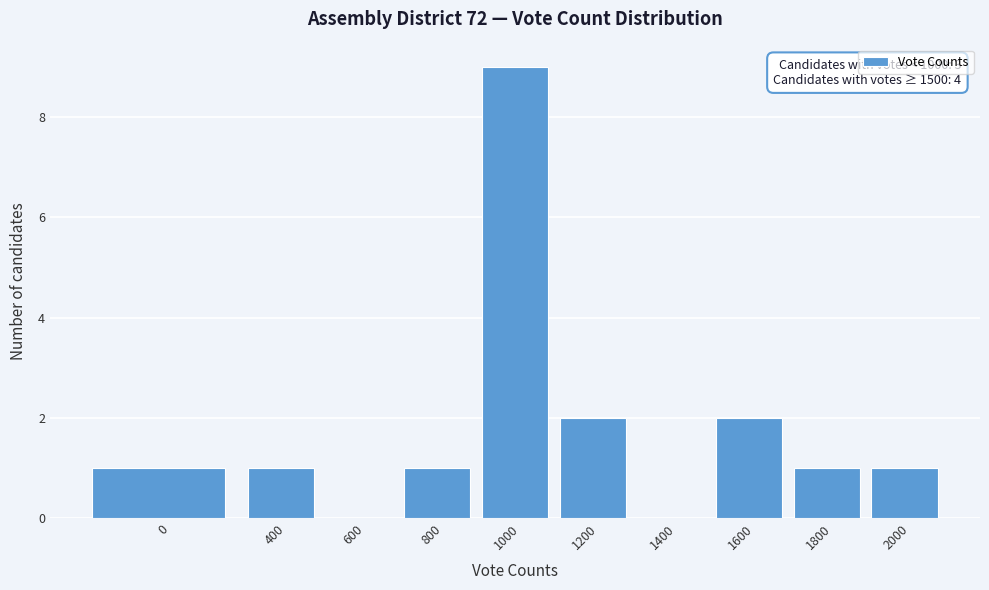

Reading left to right, list all the values displayed in this chart.

0=1	400=1	600=0	800=1	1000=9	1200=2	1400=0	1600=2	1800=1	2000=1